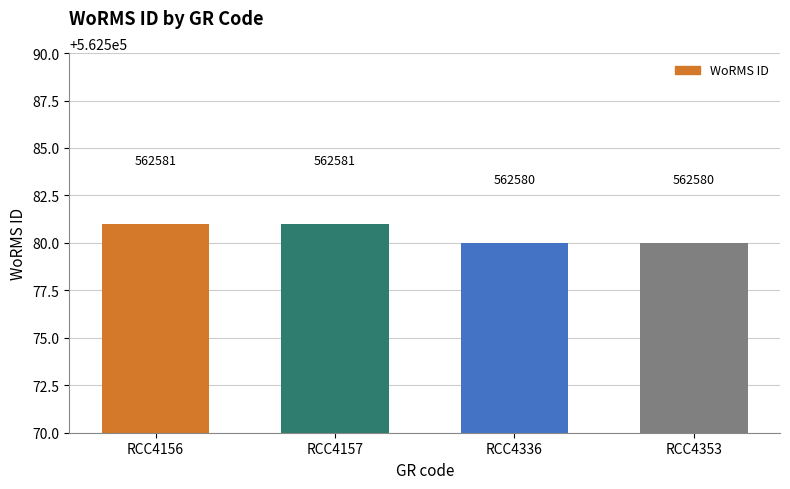

Reading left to right, list all the values displayed in this chart.

RCC4156=562581	RCC4157=562581	RCC4336=562580	RCC4353=562580